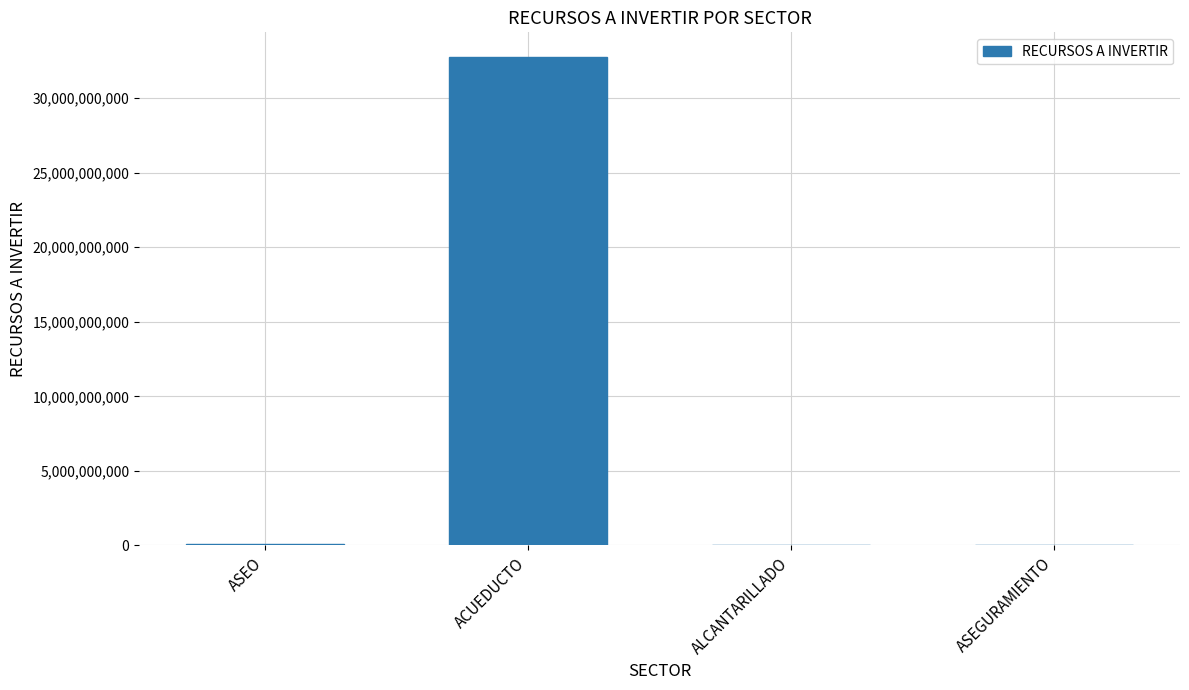

Is it true that the value at ACUEDUCTO is 32771465145?

True